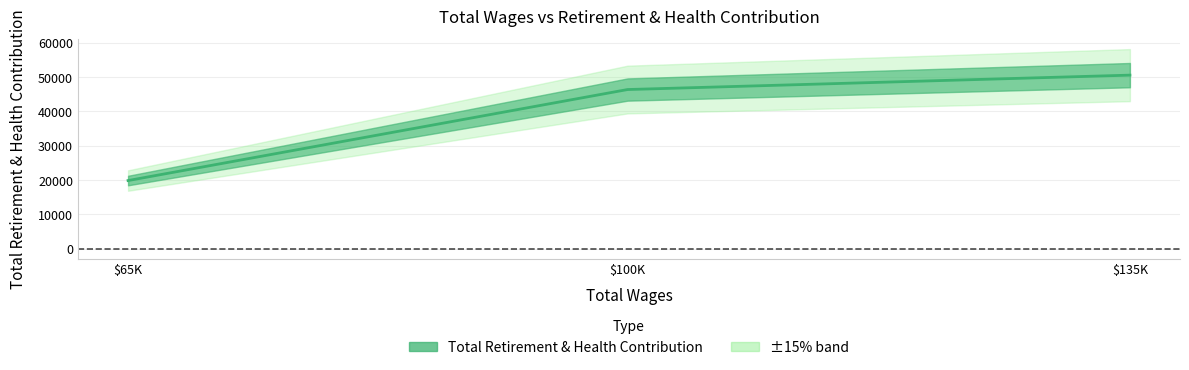

What is the greatest value displayed?

50583